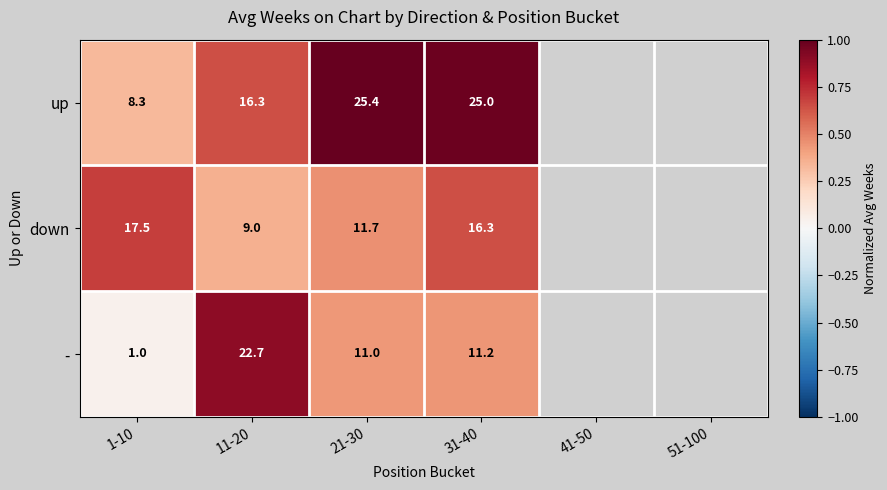

At 1-10, list the series in order from smallest to largest.

-, up, down